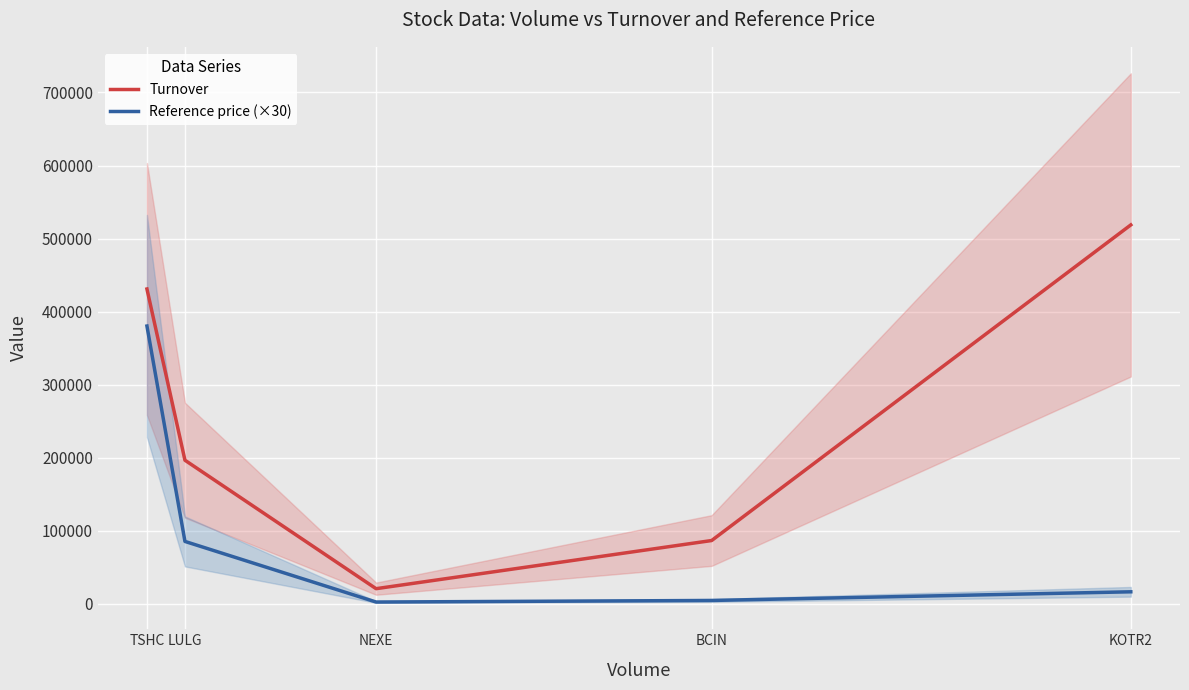

Is this an area chart (filled region under the line)?

No